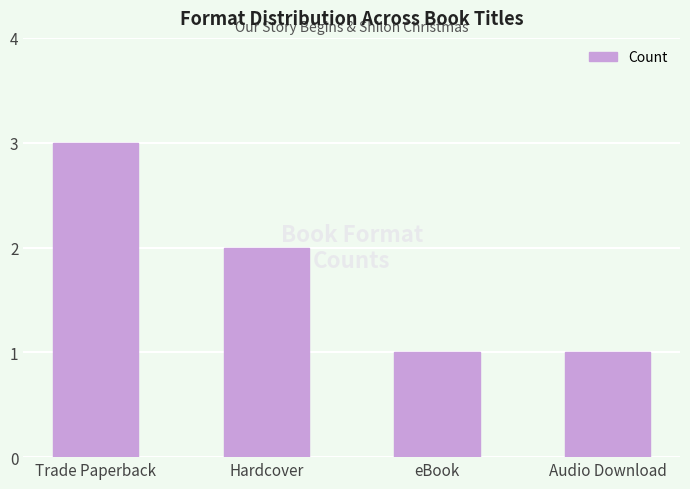

Between Trade Paperback and eBook, which is larger?

Trade Paperback